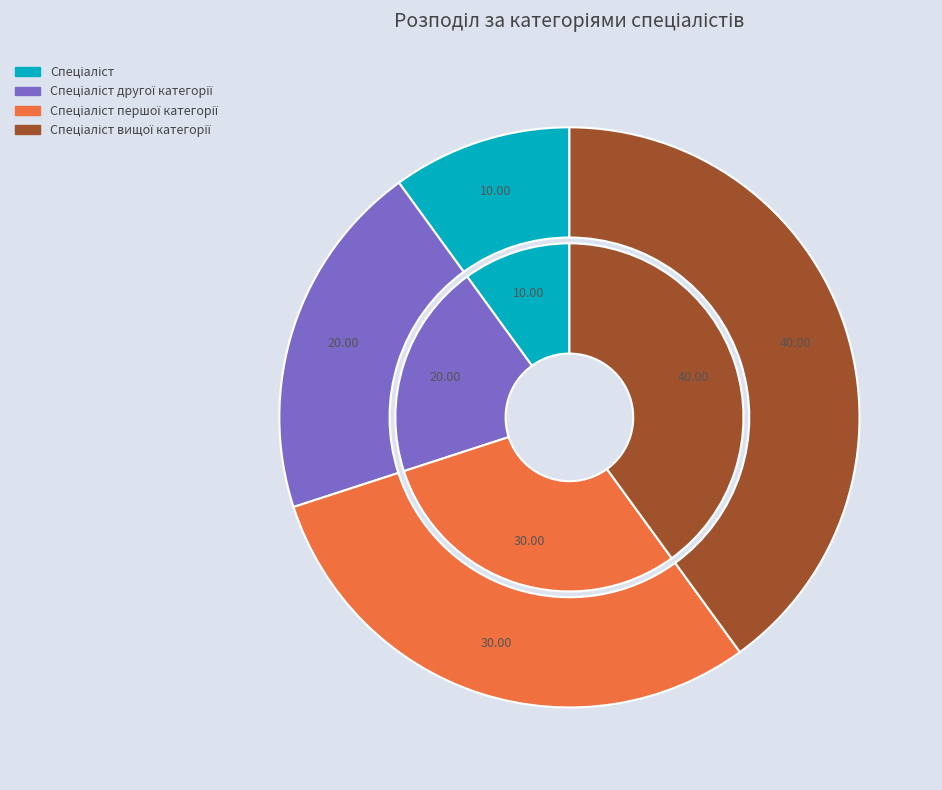

Count the number of slices in the pie.

4